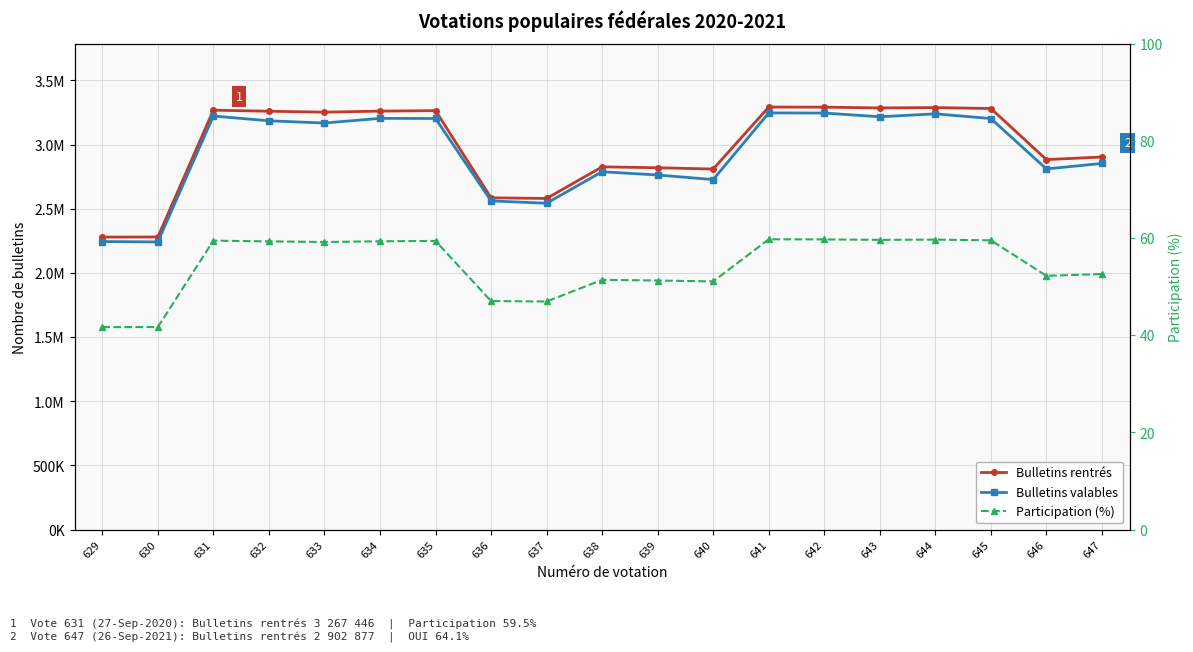

In Participation (%), how many points are lower than both neighbors (excluding endpoints)?

5